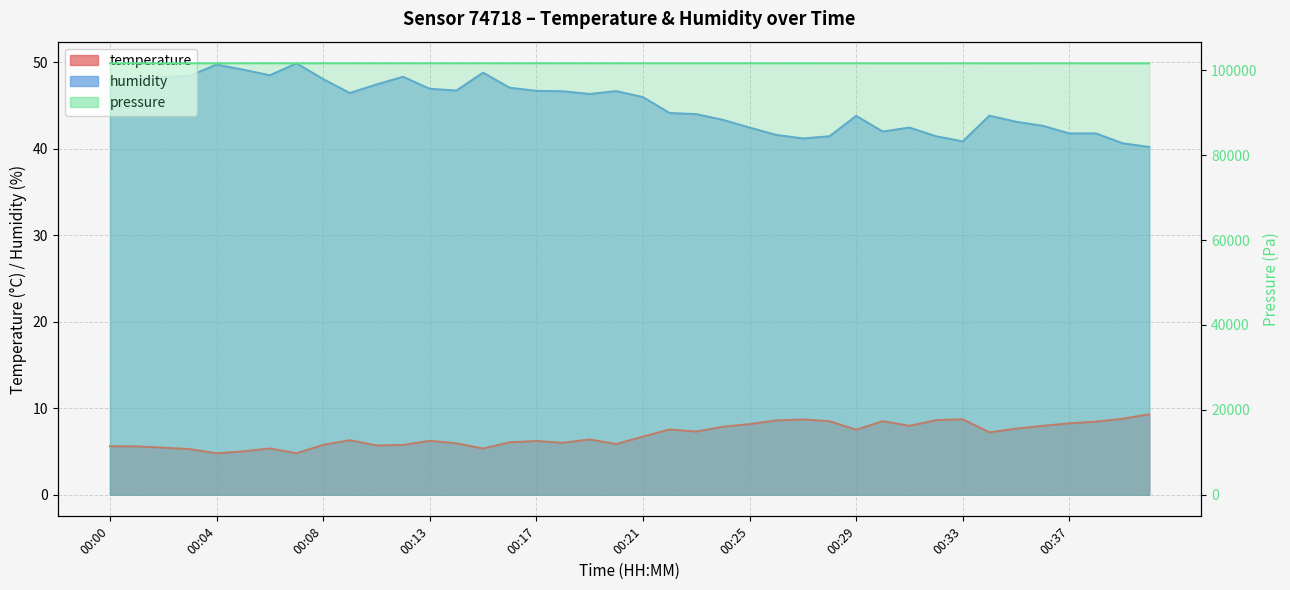

Which category has the lowest value across all series?

00:04